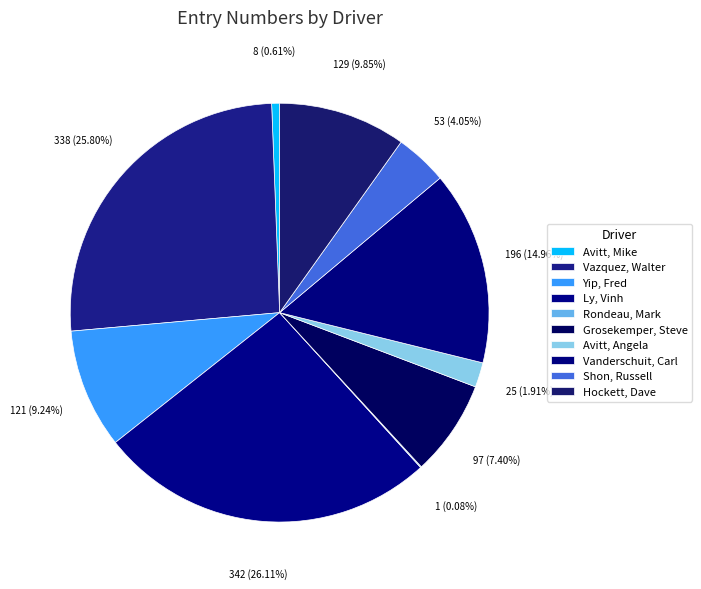

Count the number of slices in the pie.

10